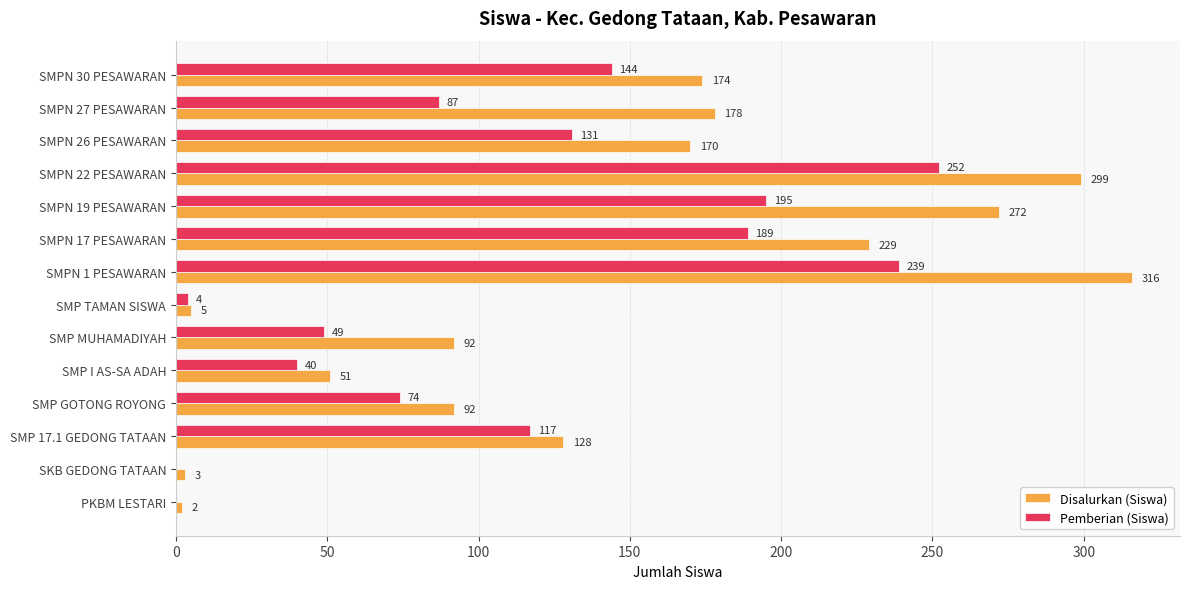

What is the sum of all Disalurkan (Siswa) values?

2011